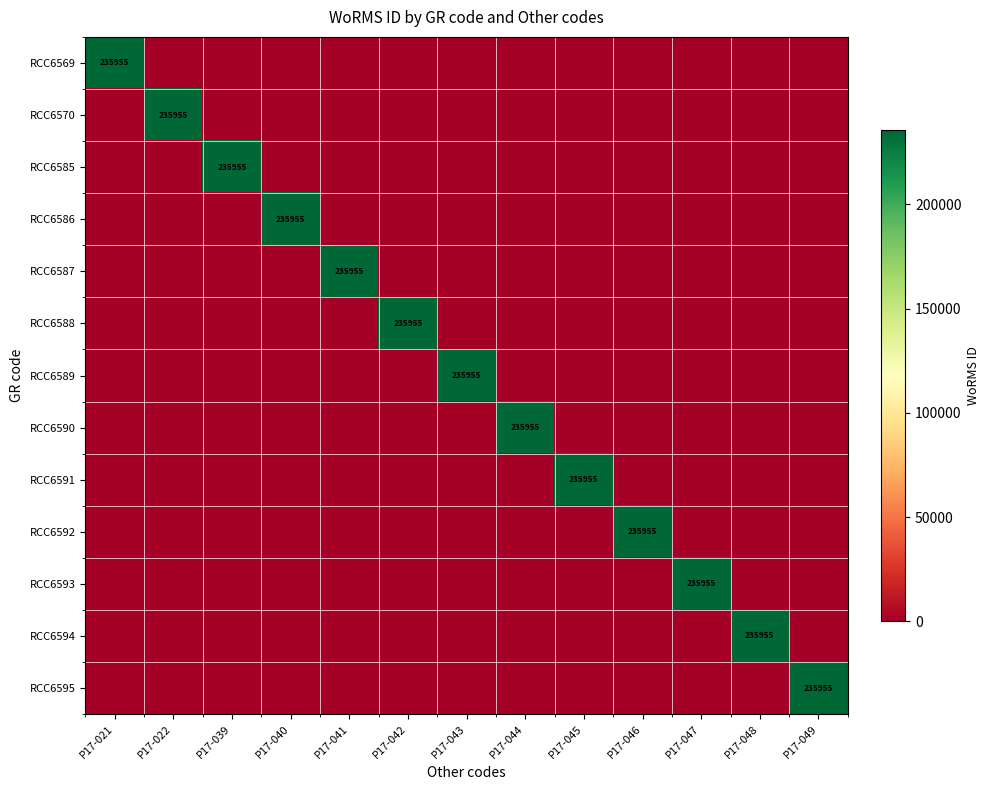

Is it true that RCC6588 equals 235955 at P17-042?

True